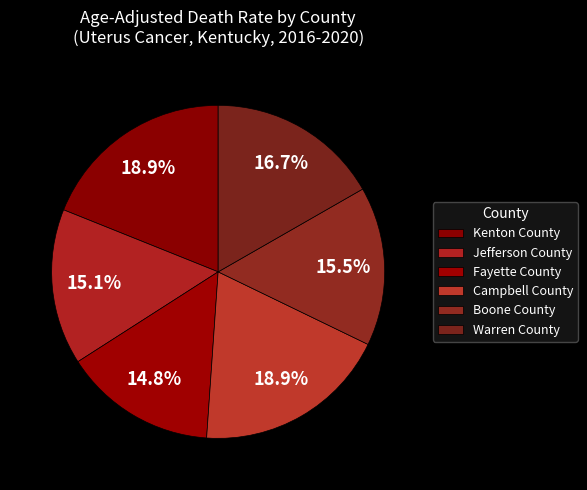

How many segments does this pie chart have?

6